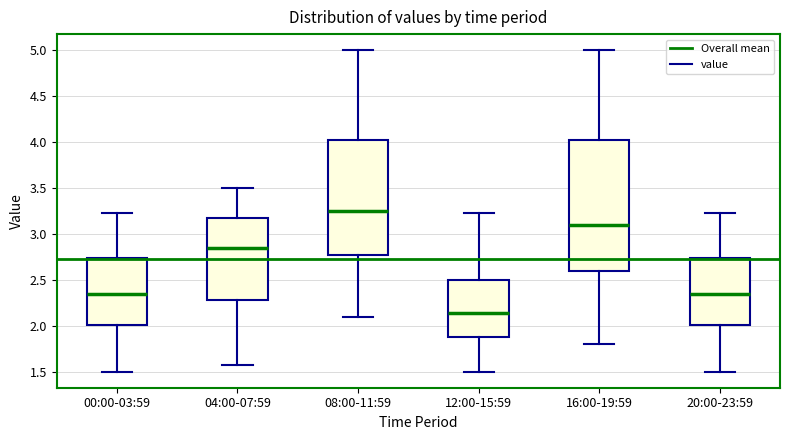

Reading left to right, read every box against the y-axis: the position of its median line, the range the box covers, and the ends of its whiskers. The values are not printed on the chart, so give them approximately, as read against the axis.

00:00-03:59: median 2.35, box 2.00 to 2.75, whiskers 1.50 to 3.25
04:00-07:59: median 2.85, box 2.30 to 3.20, whiskers 1.55 to 3.50
08:00-11:59: median 3.25, box 2.80 to 4.05, whiskers 2.10 to 5.00
12:00-15:59: median 2.15, box 1.90 to 2.50, whiskers 1.50 to 3.25
16:00-19:59: median 3.10, box 2.60 to 4.05, whiskers 1.80 to 5.00
20:00-23:59: median 2.35, box 2.00 to 2.75, whiskers 1.50 to 3.25